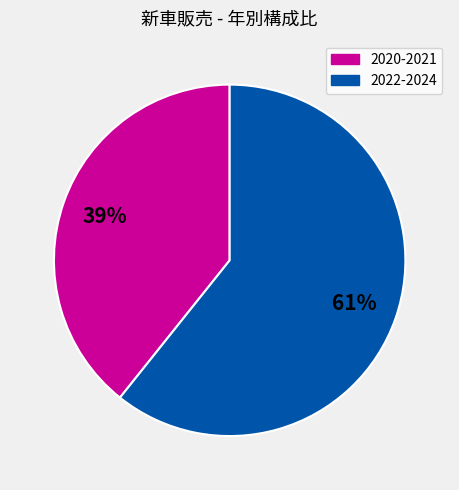

To the nearest percent, what is the combined percentage of 2022-2024 and 2020-2021?

100%